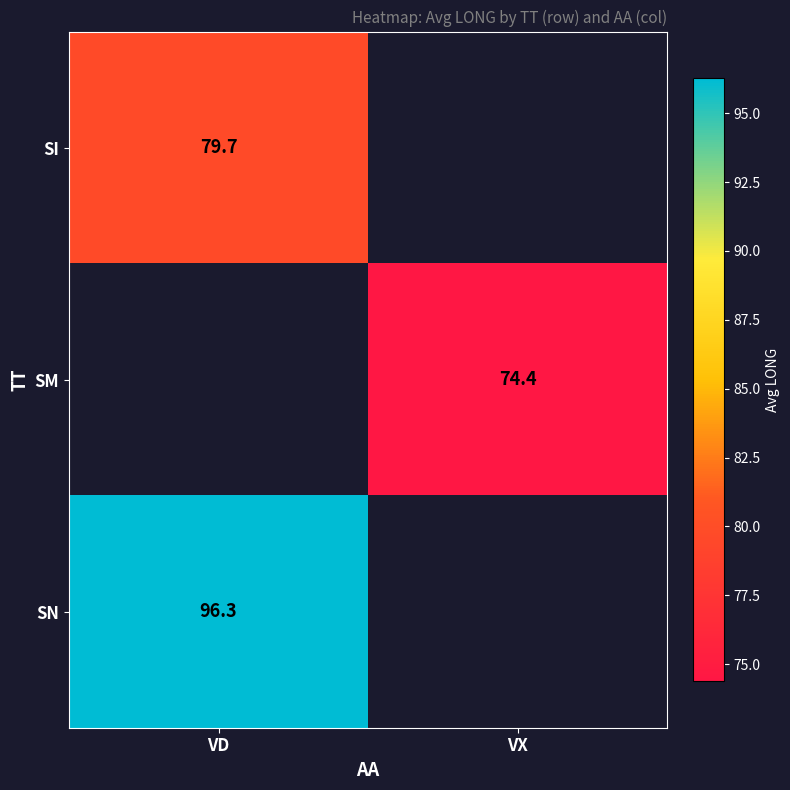

Which category has the lowest value across all series?

VX